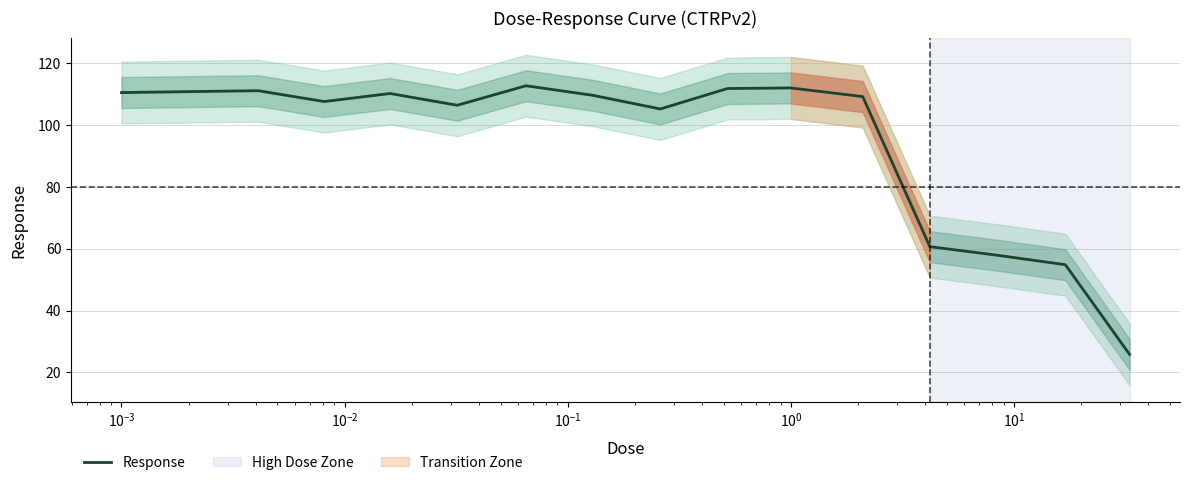

How many points are higher than both their immediate neighbors (excluding endpoints)?

4